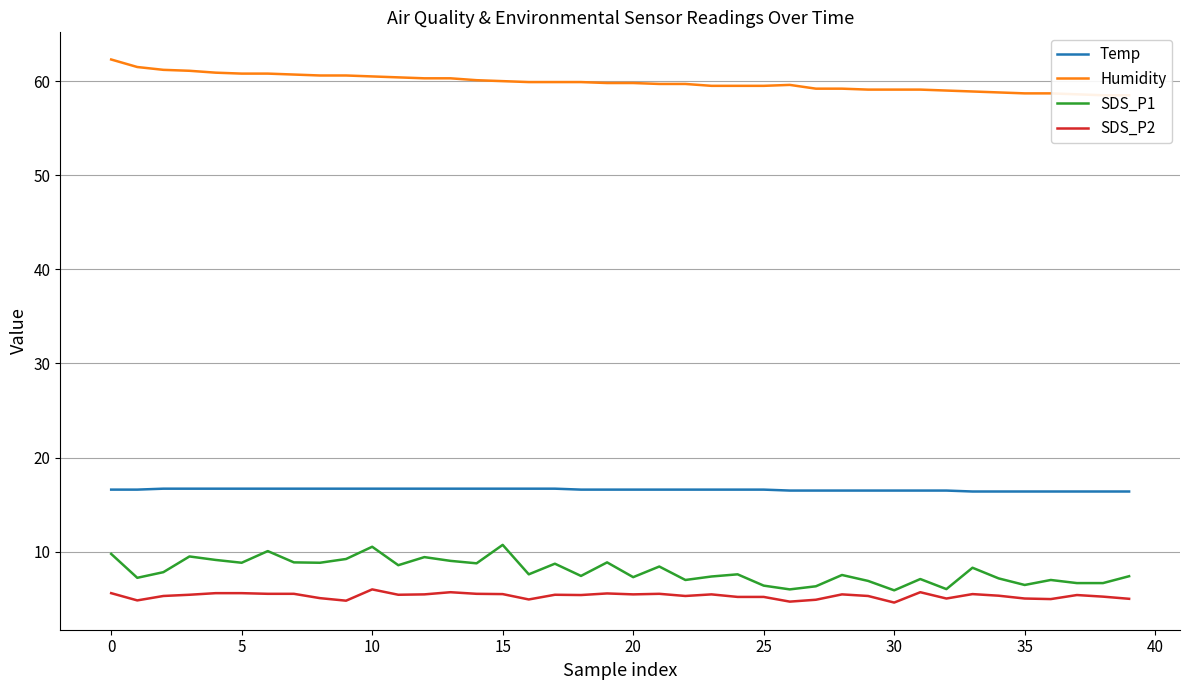

True or false: SDS_P1 has a value of 14.0 at 0.

False